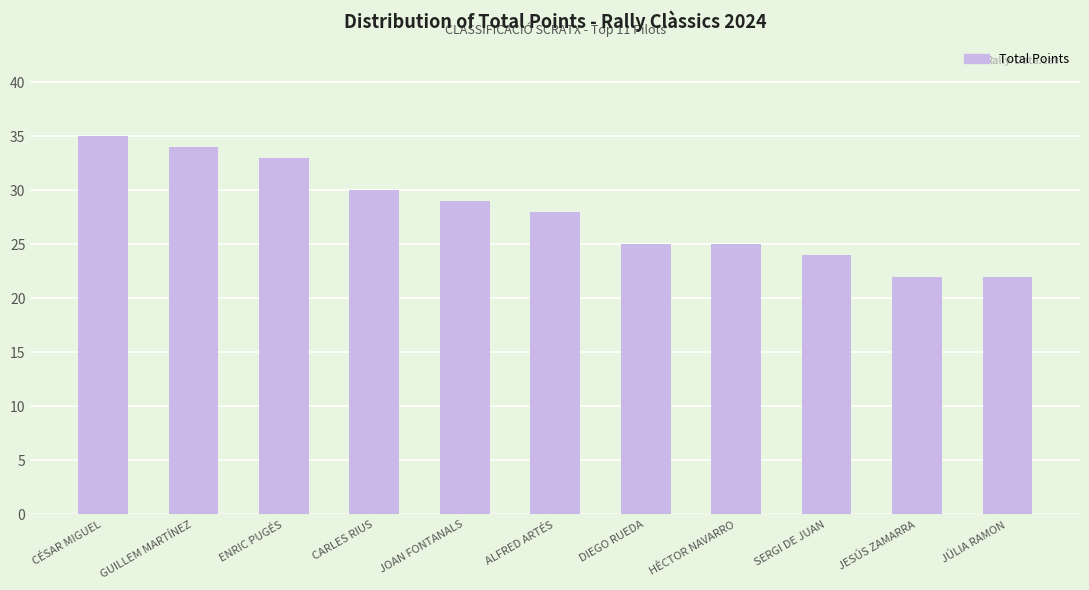

Approximately how many times larger is the value at ALFRED ARTÉS compared to CARLES RIUS?

0.9